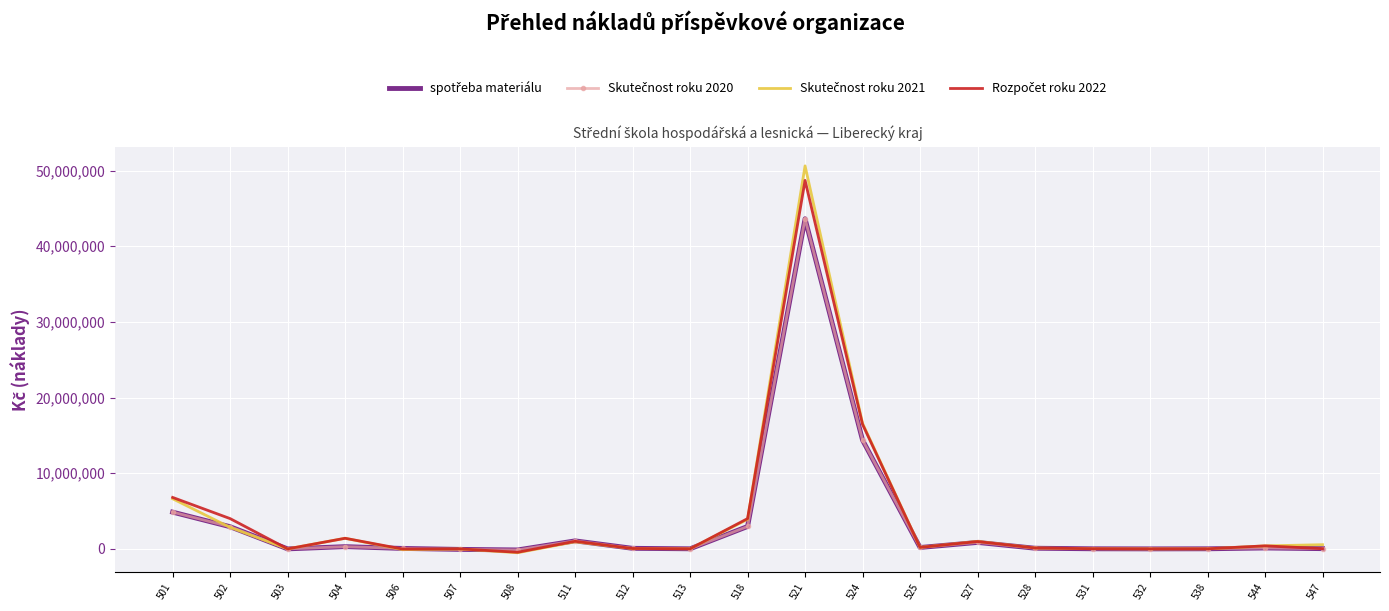

How many interior local peaks does the Skutečnost roku 2021 series have?

5